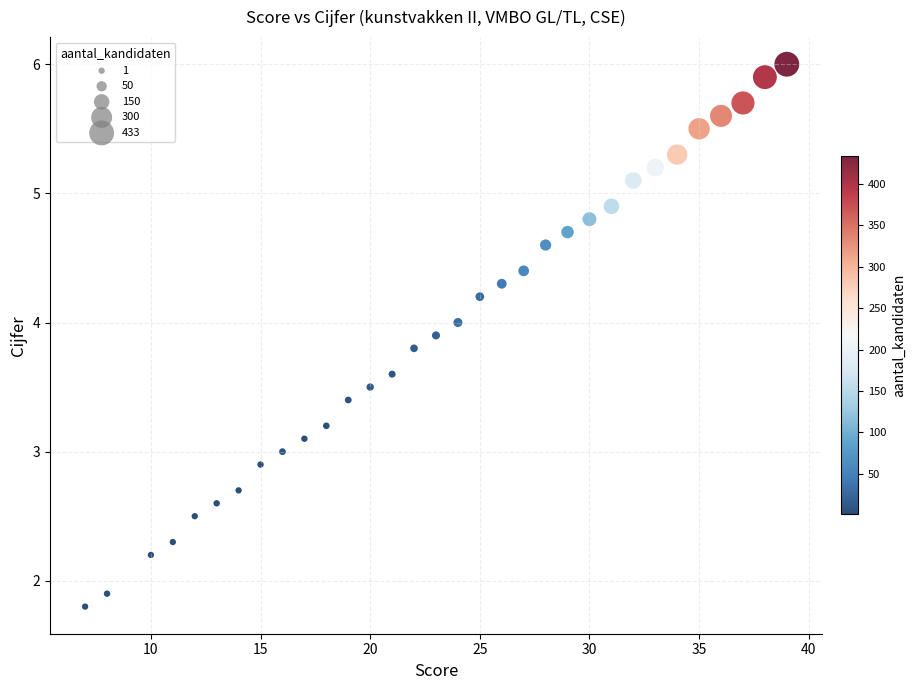

What is the range of Y values (max minus min)?

4.2